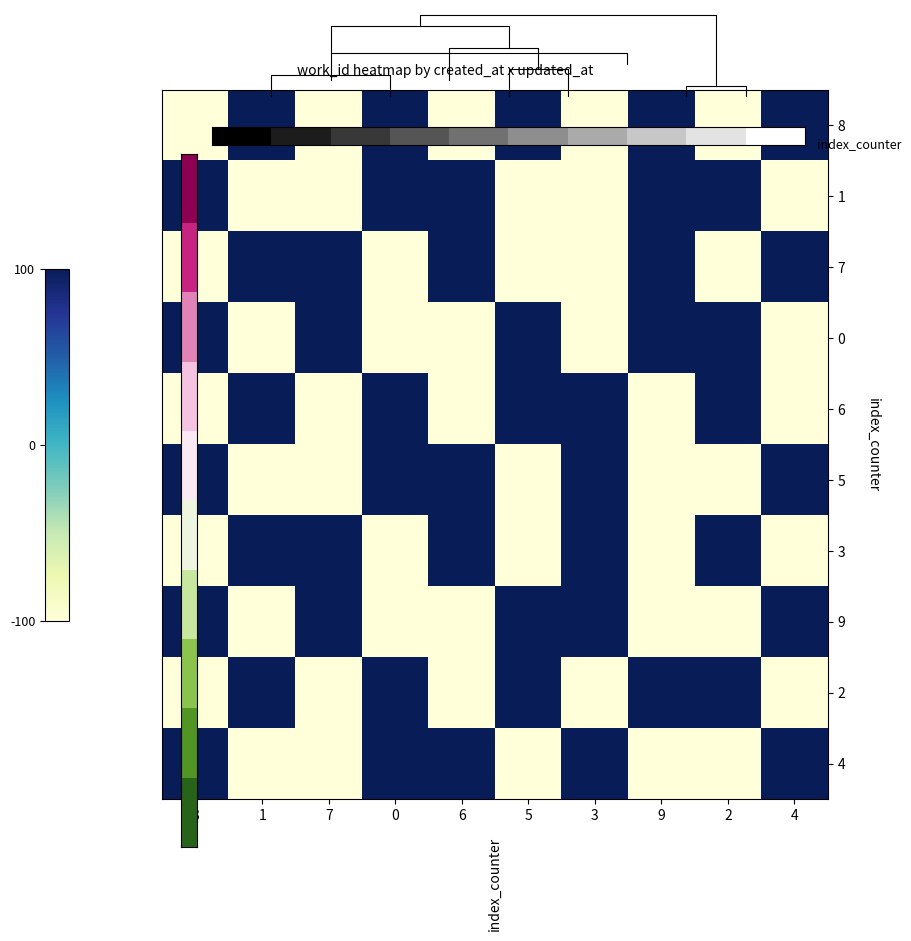

What is the greatest value displayed?

100.0